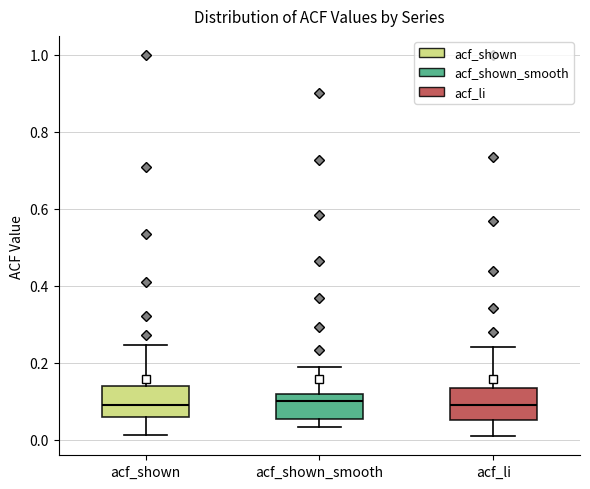

Reading left to right, transcribe this box plot: for each box, give where its median line is, the range the box spans, and where its two whiskers end, as read against the y-axis. The values are not printed on the chart, so give them approximately, as read against the axis.

acf_shown: median 0.10, box 0.06 to 0.14, whiskers 0.02 to 0.24
acf_shown_smooth: median 0.10, box 0.06 to 0.12, whiskers 0.04 to 0.18
acf_li: median 0.10, box 0.06 to 0.14, whiskers 0.00 to 0.24